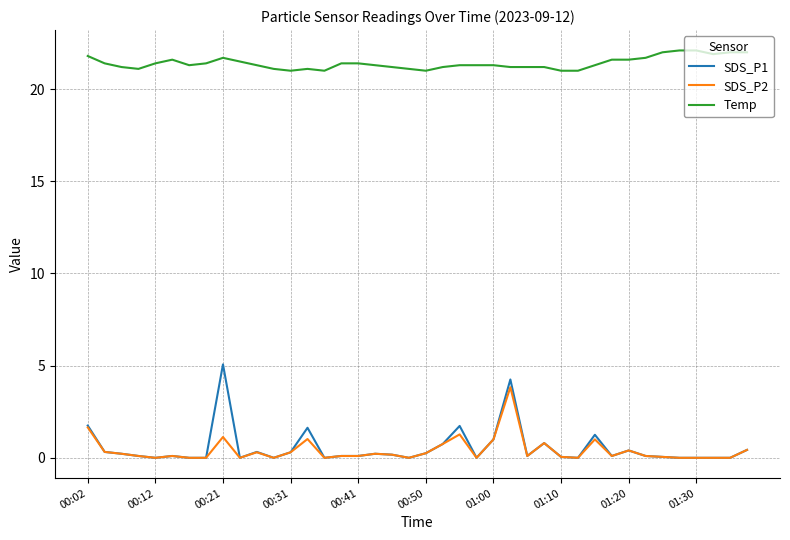

Which series has the widest spread of values?

SDS_P1